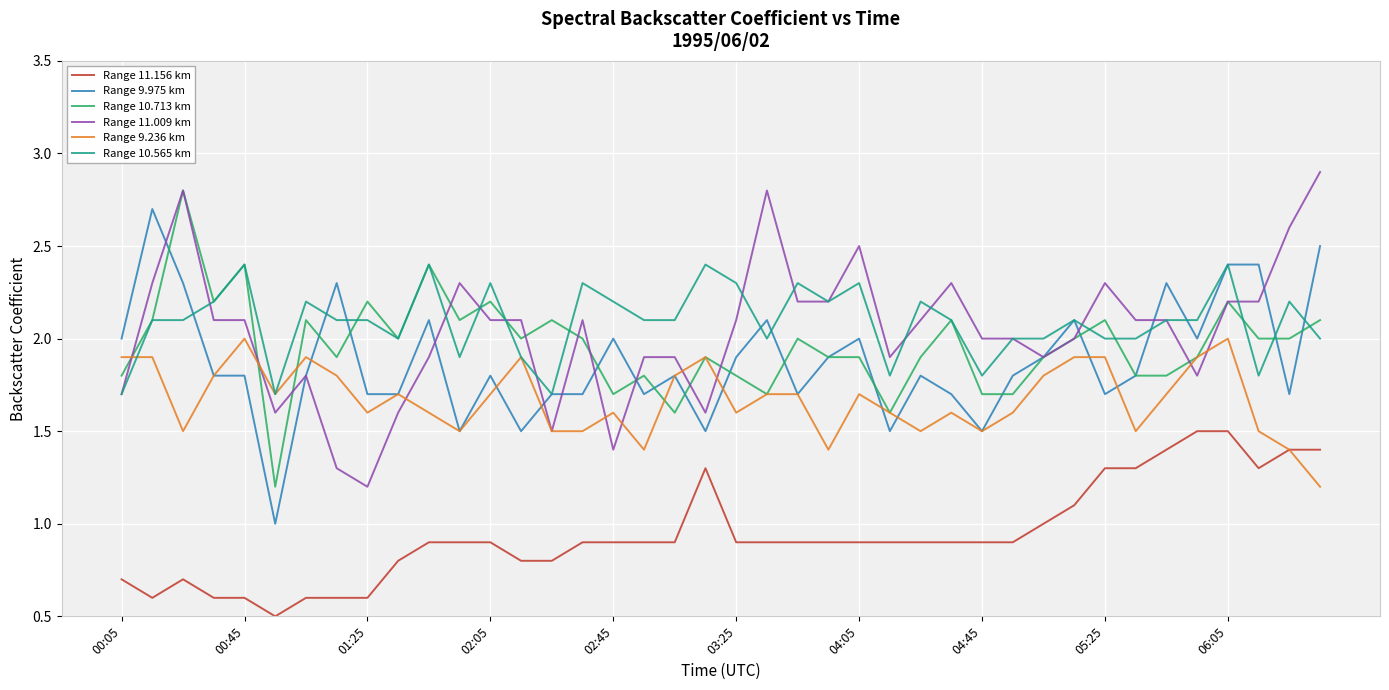

True or false: Range 11.009 km and Range 11.156 km intersect in this chart.

False